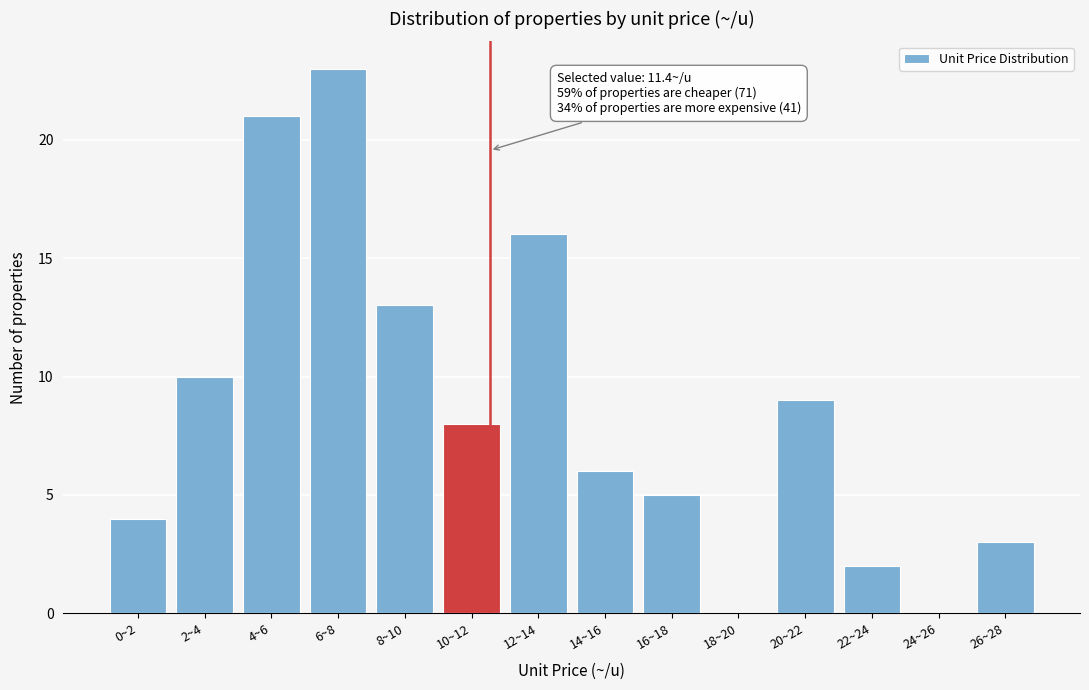

Reading left to right, what are all the values shown in this chart?

0~2=4	2~4=10	4~6=21	6~8=23	8~10=13	10~12=8	12~14=16	14~16=6	16~18=5	18~20=0	20~22=9	22~24=2	24~26=0	26~28=3